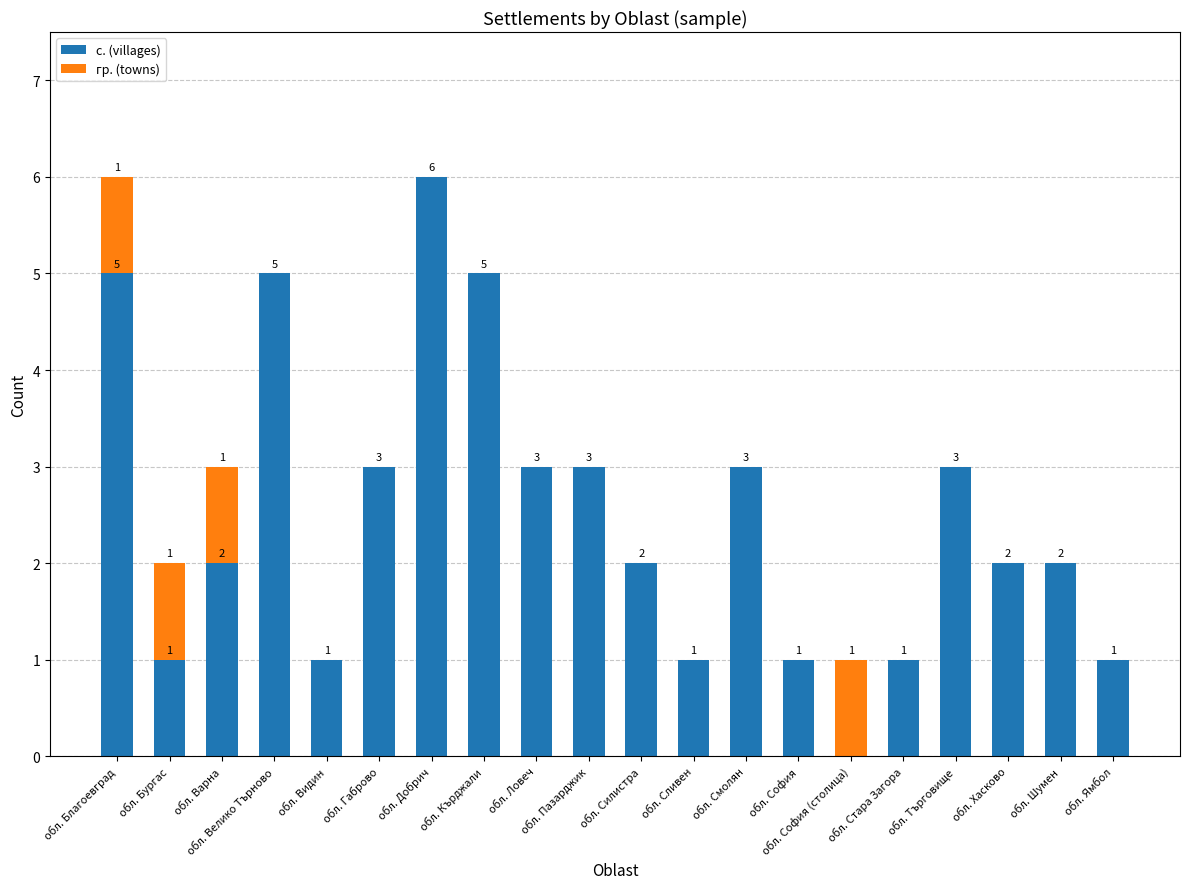

What is the maximum value for с. (villages)?

6